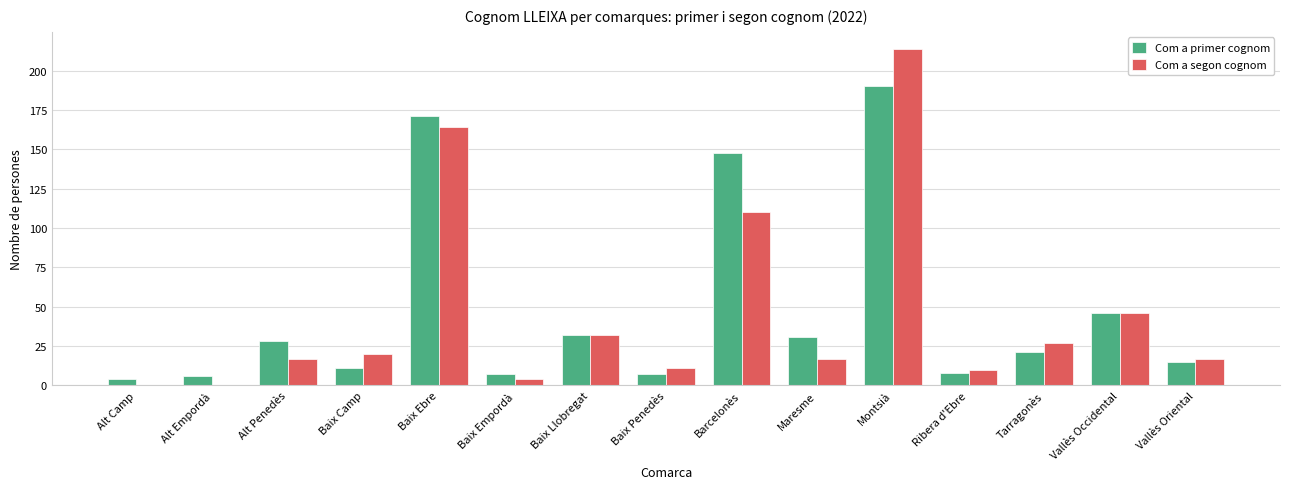

What is the sum of the Com a segon cognom values at Vallès Occidental and Baix Ebre?

210